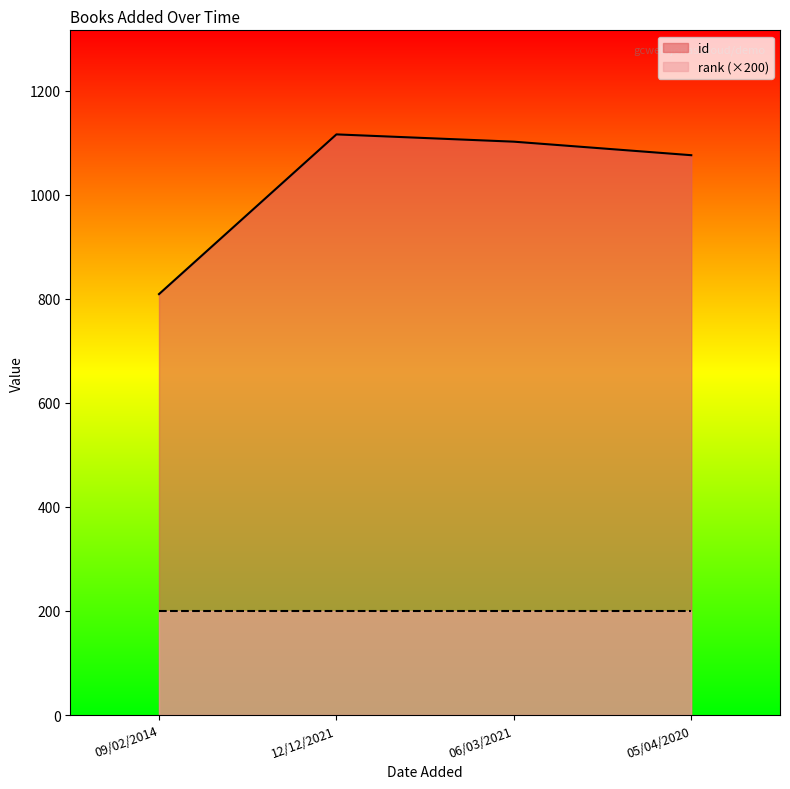

At which label does the data first exceed 1102?

12/12/2021